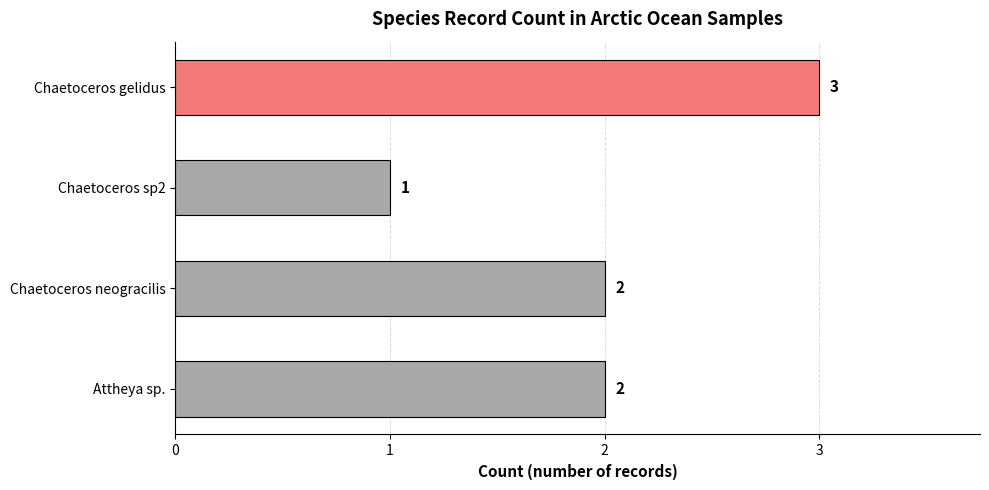

Approximately how many times larger is the value at Chaetoceros gelidus compared to Attheya sp.?

1.5